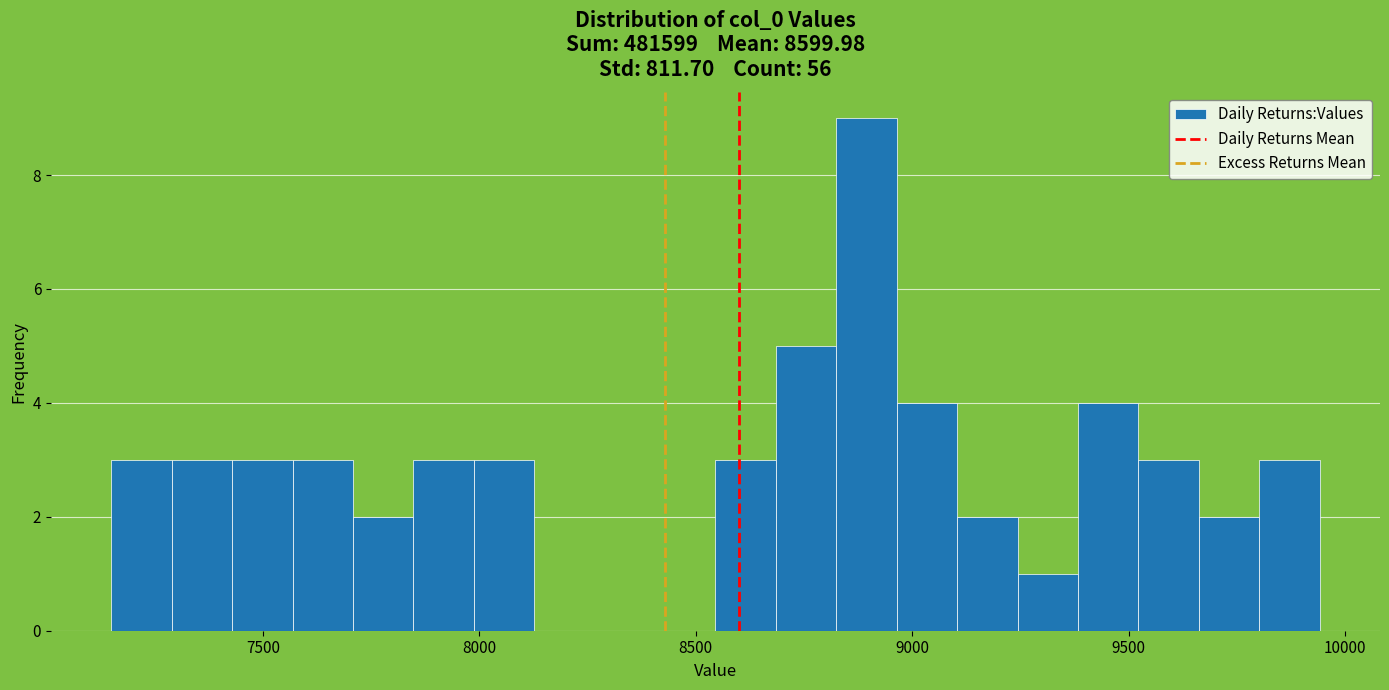

Around what value on the x-axis is the tallest bar? Give the approximate position of its centre, as read against the axis.

8900